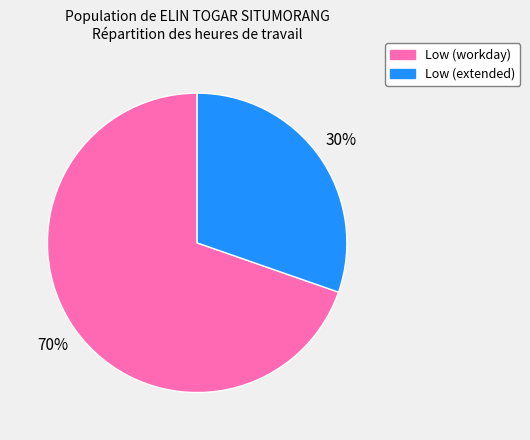

Is there any slice that represents more than half of the pie?

Yes